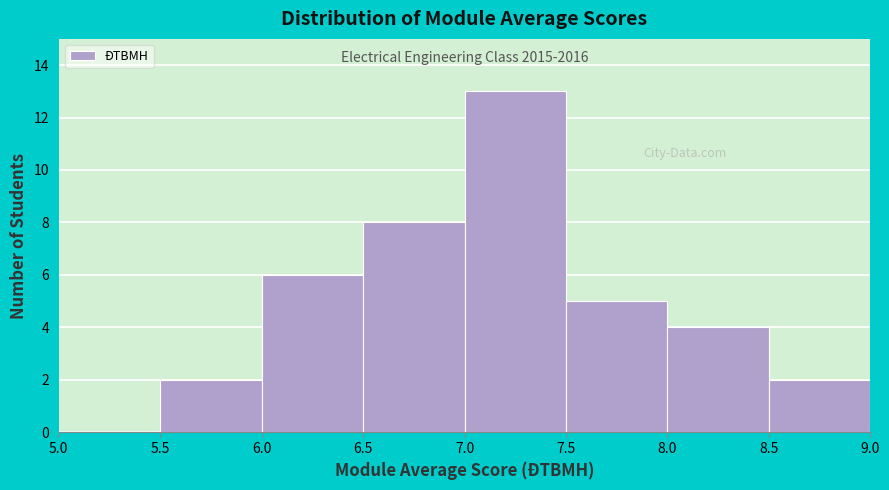

Which range on the x-axis has the tallest bar?

7.0 to 7.5